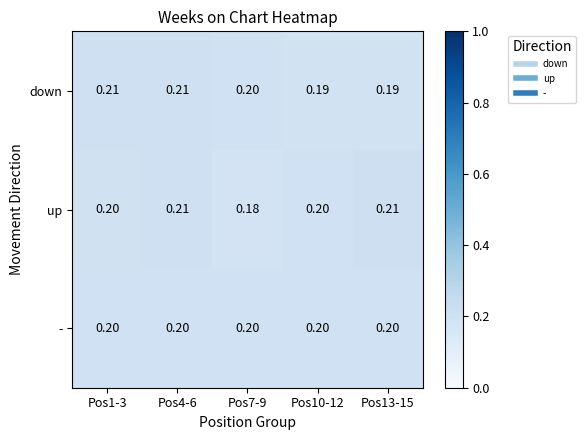

At Pos13-15, list the series in order from largest to smallest.

up, -, down